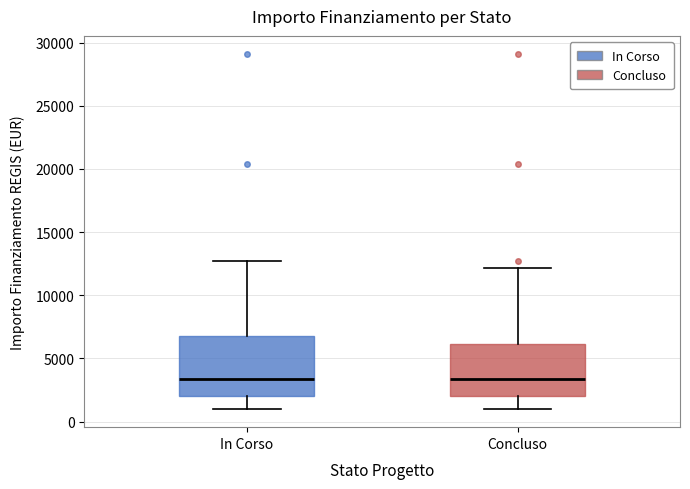

Reading left to right, transcribe this box plot: for each box, give where its median line is, the range the box spans, and where its two whiskers end, as read against the y-axis. The values are not printed on the chart, so give them approximately, as read against the axis.

In Corso: median 3500, box 2000 to 7000, whiskers 1000 to 12500
Concluso: median 3500, box 2000 to 6000, whiskers 1000 to 12000